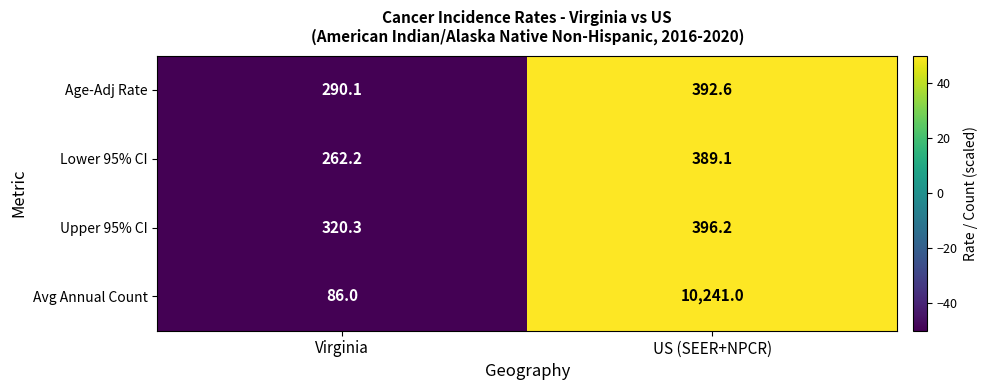

What is the total value across all series at US (SEER+NPCR)?

11418.9